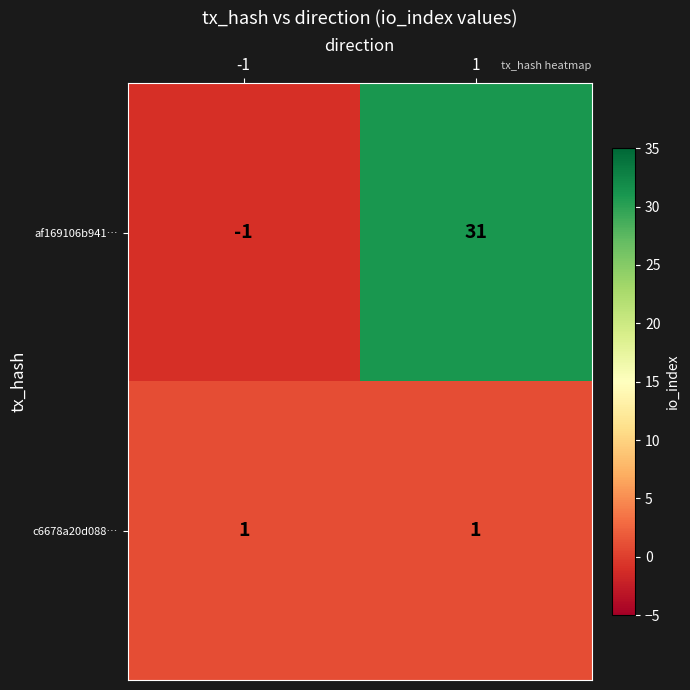

Reading right to left, transcribe all the data shown in this chart.

af169106b941…: 1=31	-1=-1
c6678a20d088…: 1=1	-1=1